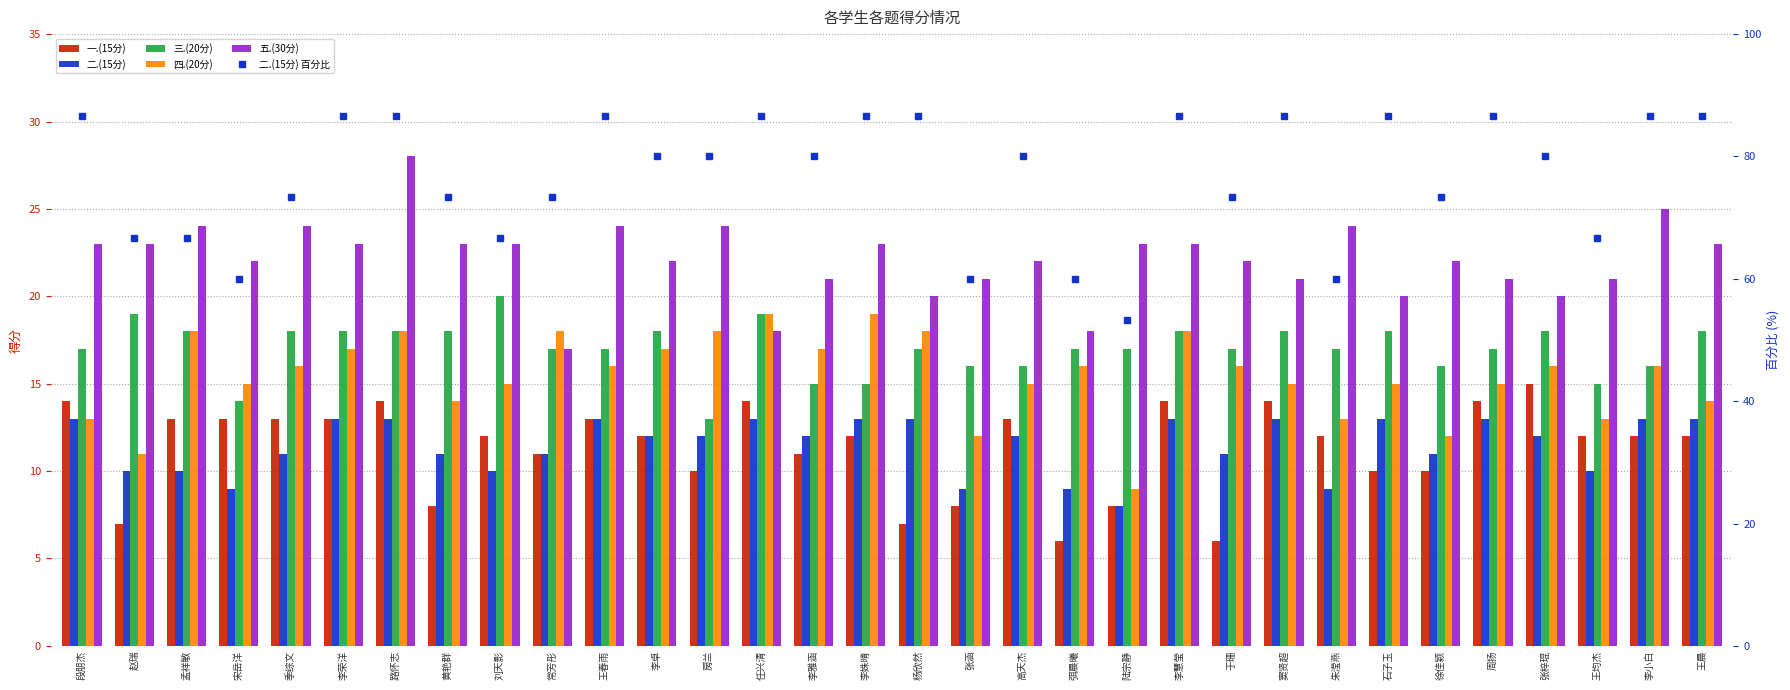

Which has a higher value, 朱滢燕 or 房兰?

朱滢燕